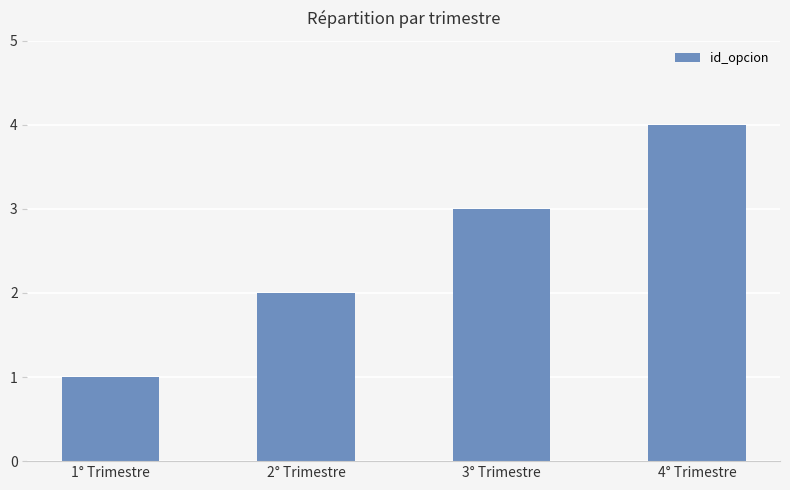

What is the label of the 1st bar from the left?

1° Trimestre